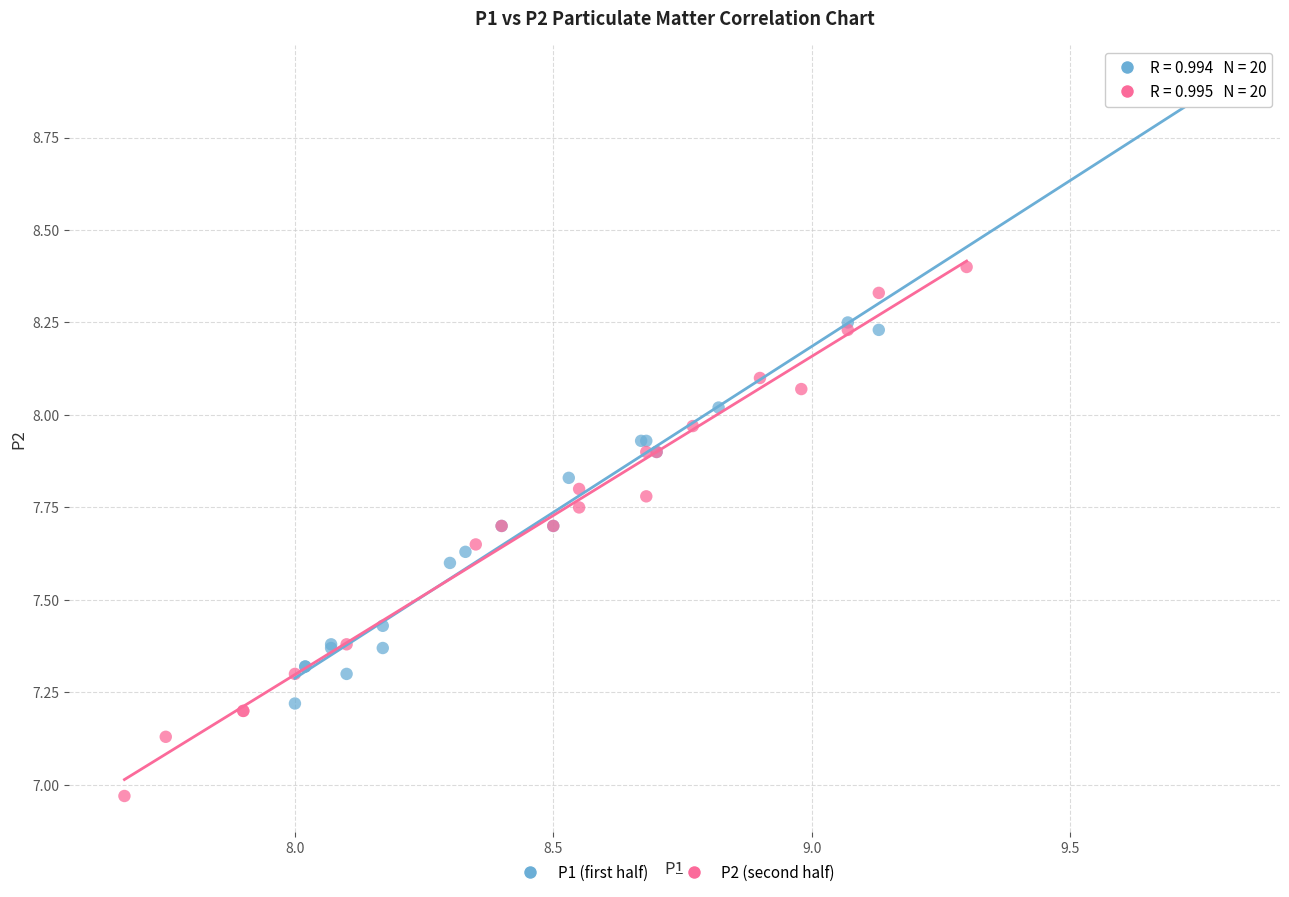

Which series reaches the minimum Y coordinate?

P2 (second half)